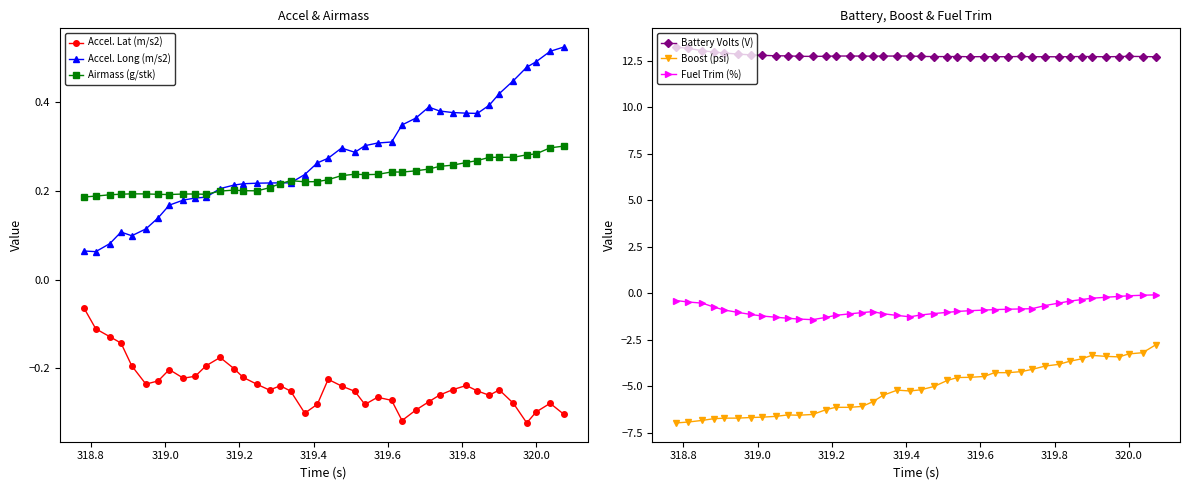

Which series ends up on top after the final intersection of Accel. Lat (m/s2) and Fuel Trim (%)?

Fuel Trim (%)